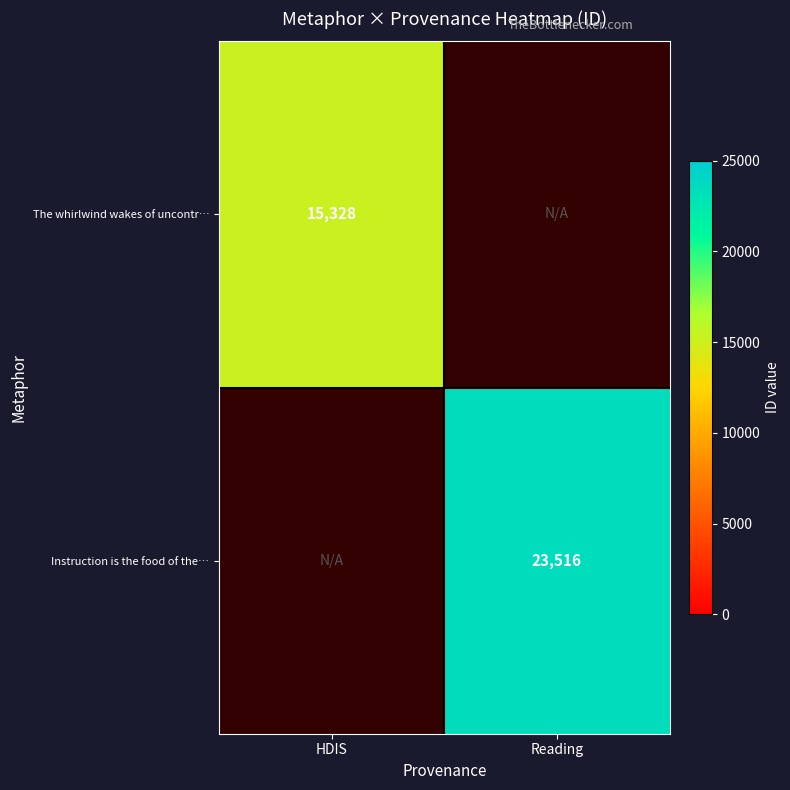

Is it true that The whirlwind wakes of uncontr… equals 15328 at HDIS?

True